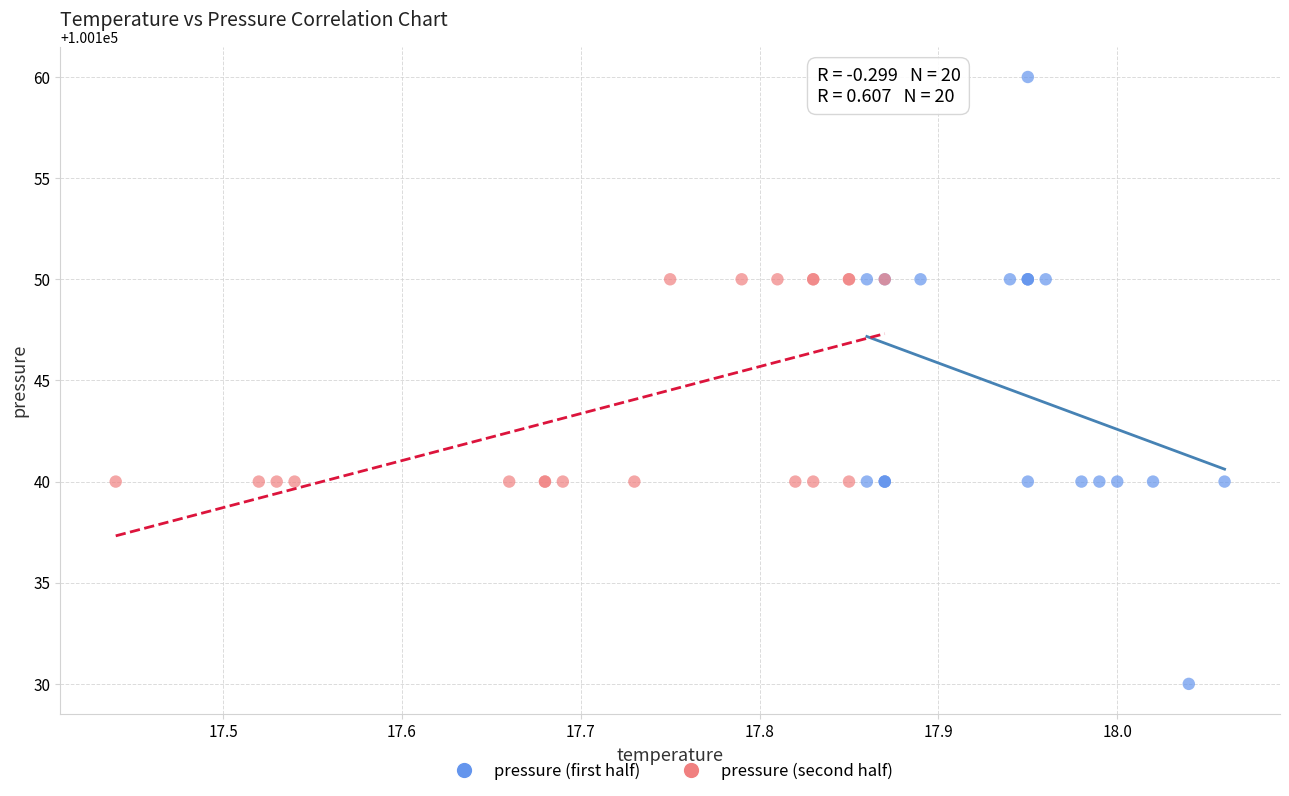

What are all the series names shown in the legend?

pressure (first half), pressure (second half)